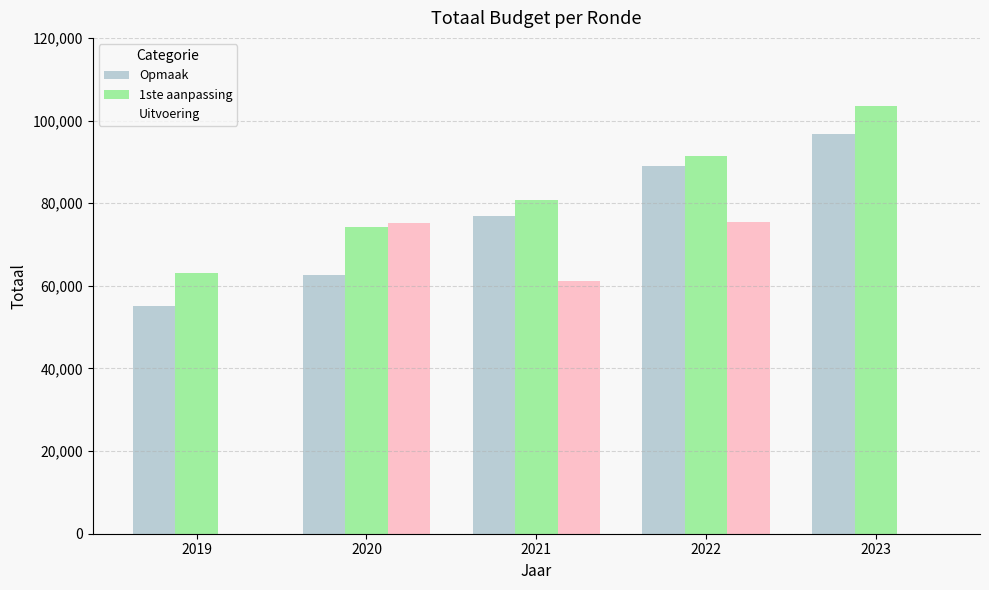

What are all the series names shown in the legend?

Opmaak, 1ste aanpassing, Uitvoering